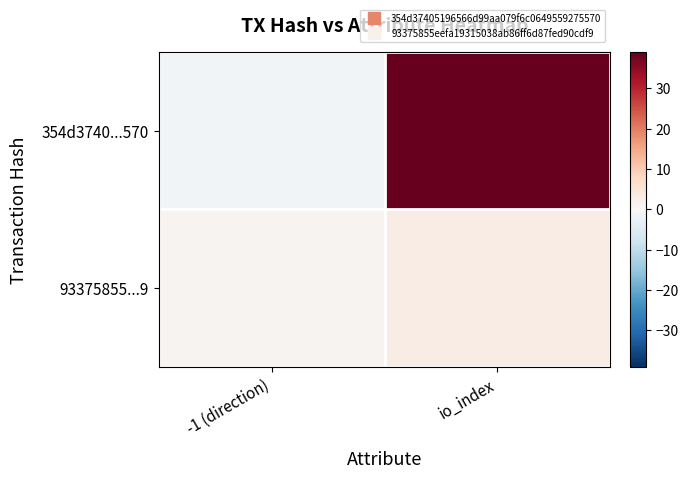

Which series changed the most between -1 (direction) and io_index?

354d3740...570